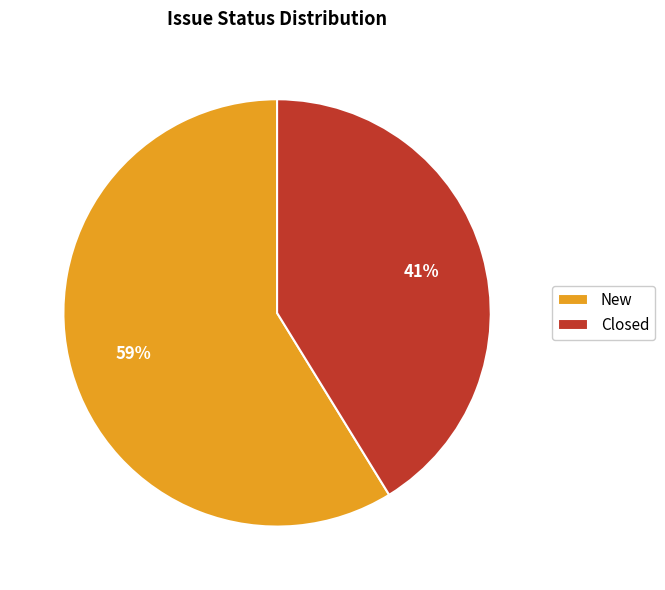

Which has a higher value, New or Closed?

New